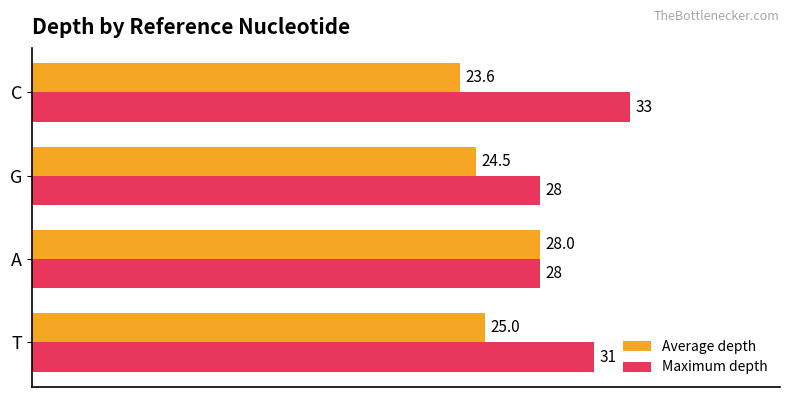

The Average depth series shows 24.5 at G. True or false?

True